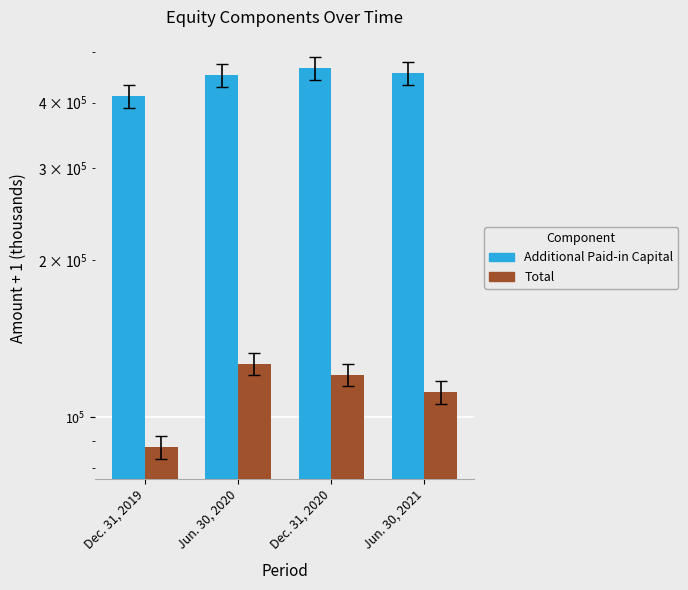

What are all the series names shown in the legend?

Additional Paid-in Capital, Total